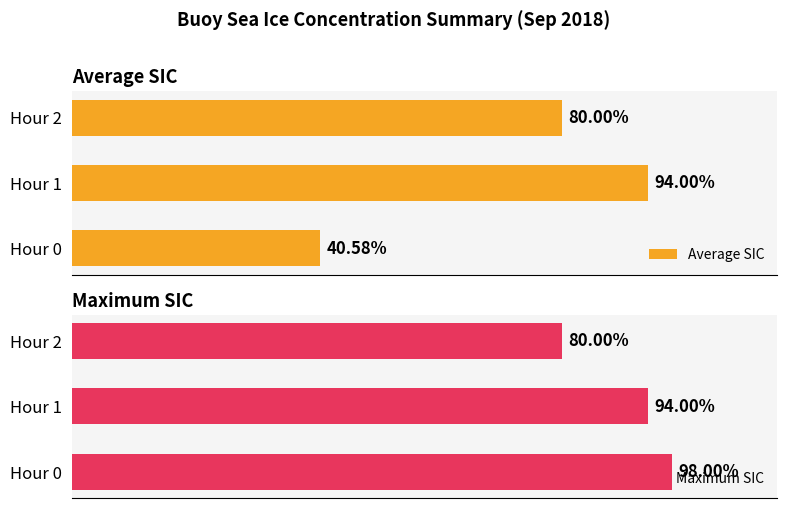

Count the Average SIC values in the range 0 to 1.

3